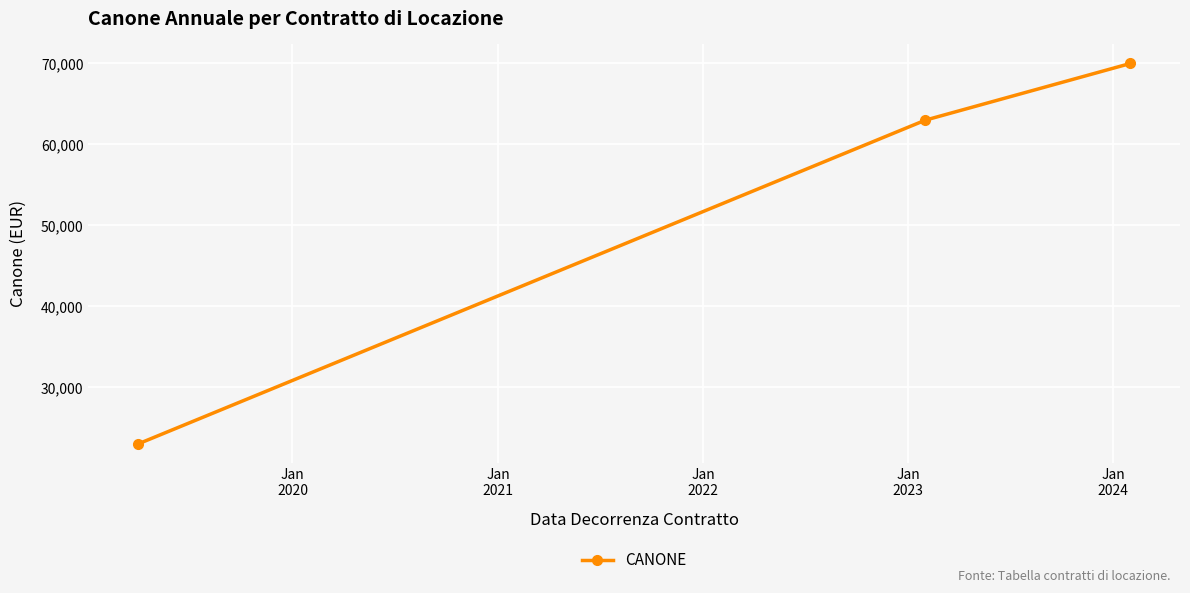

What is the value of the 2nd point from the left?

63000